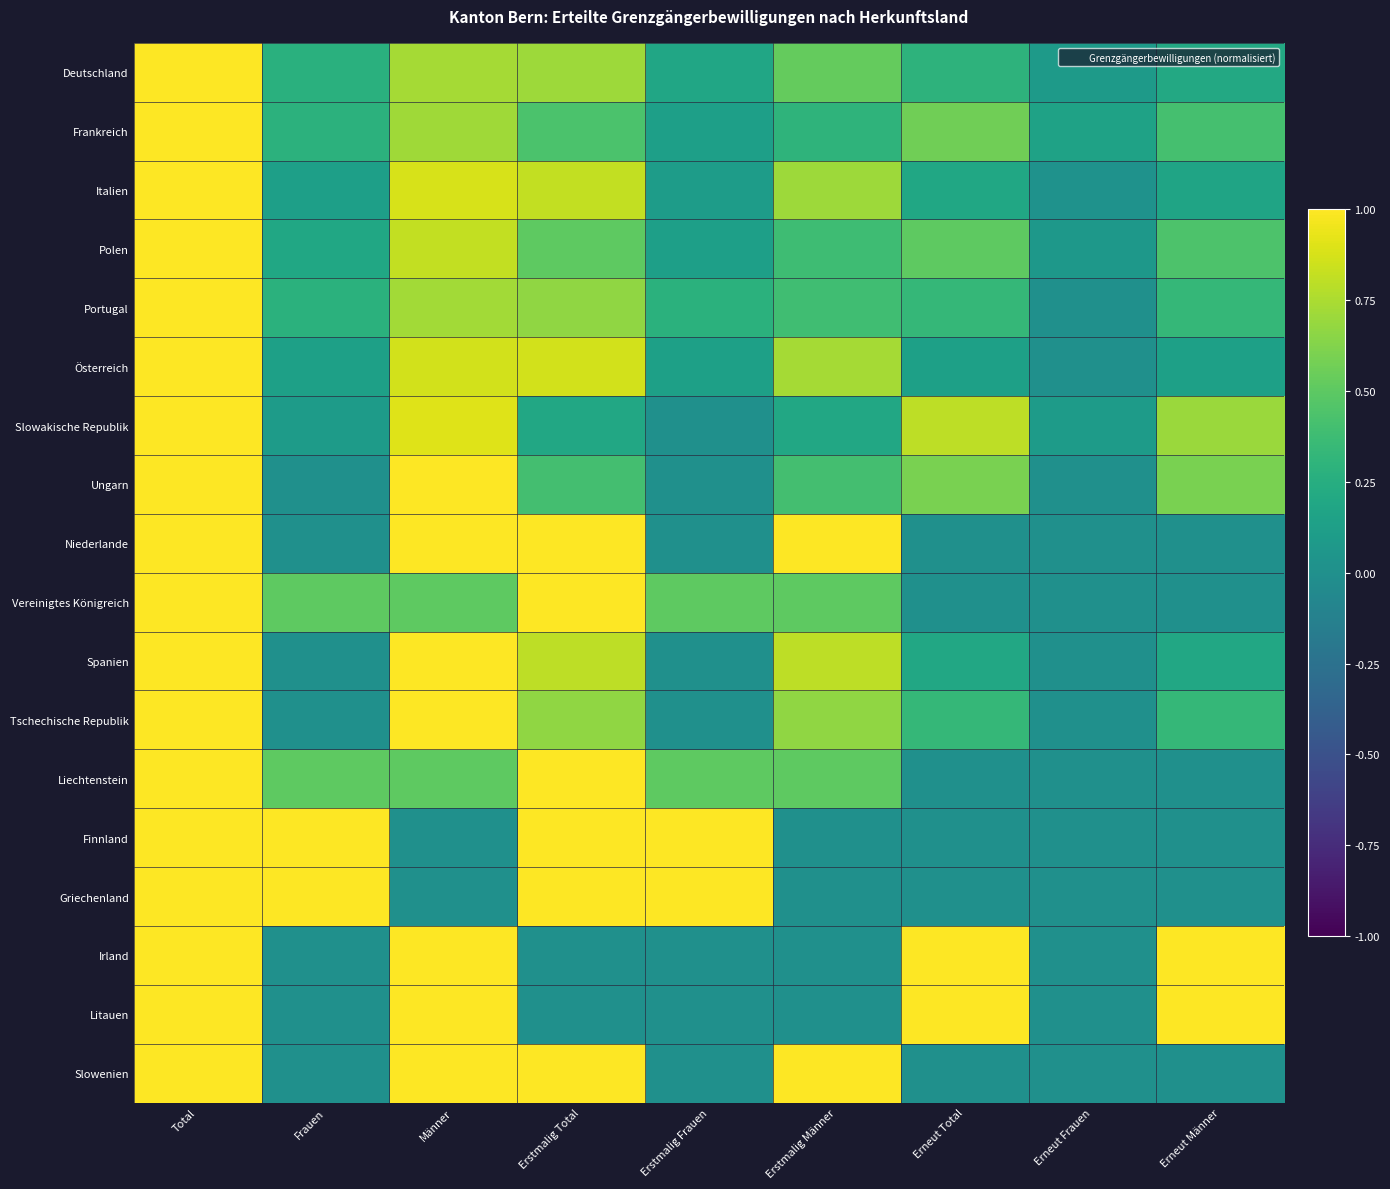

At how many categories does at least one series exceed 0?

9